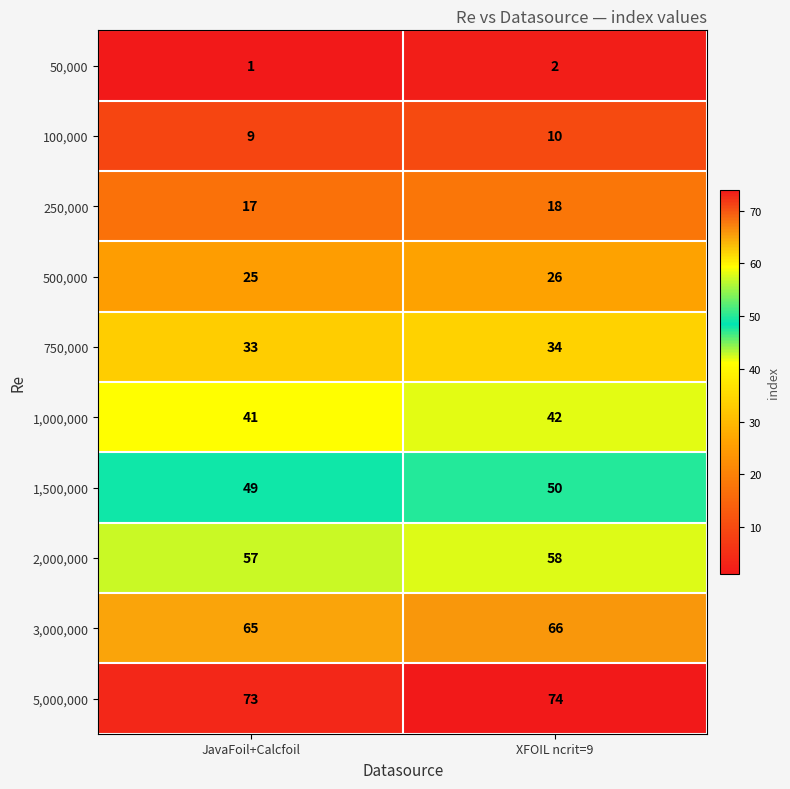

How many data points does each series have?

2